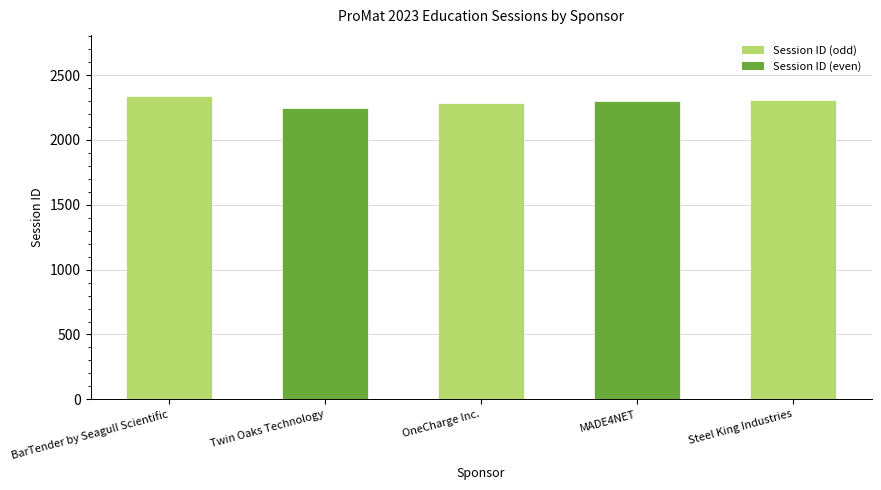

How many bars are there in total?

5